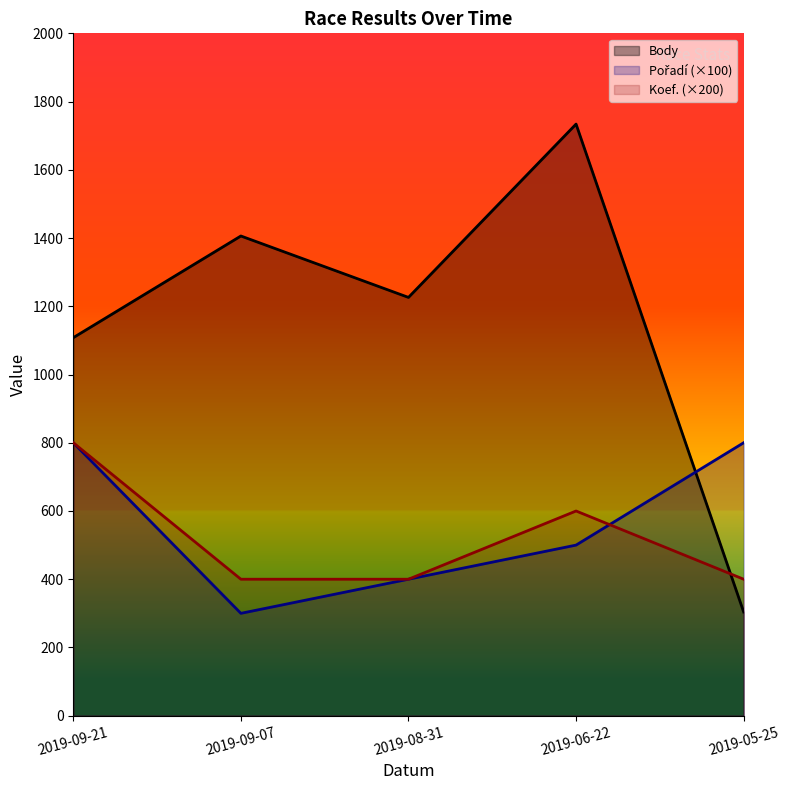

In Koef. (×200), how many points are higher than both neighbors (excluding endpoints)?

1